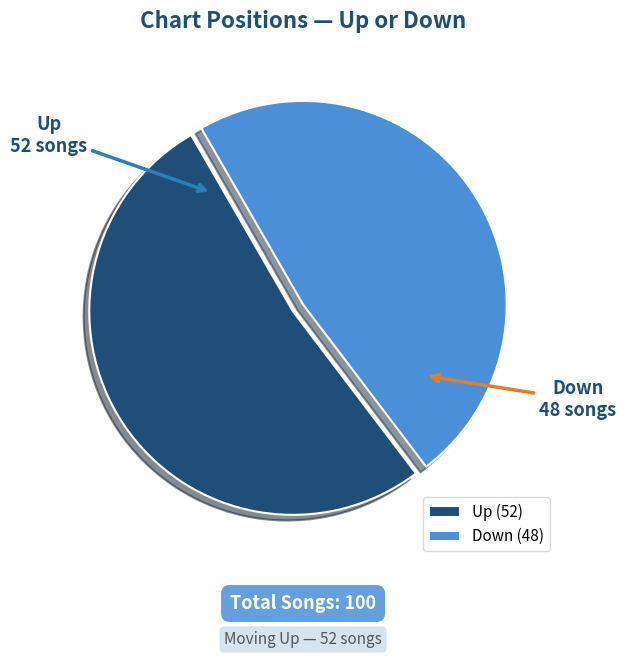

Which category has the smallest portion of the pie?

Down (48)